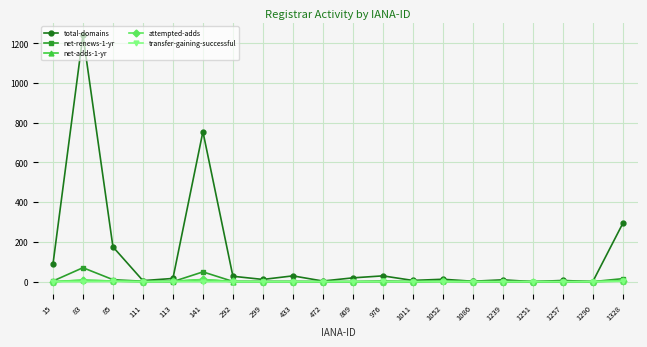

Is this an area chart (filled region under the line)?

No